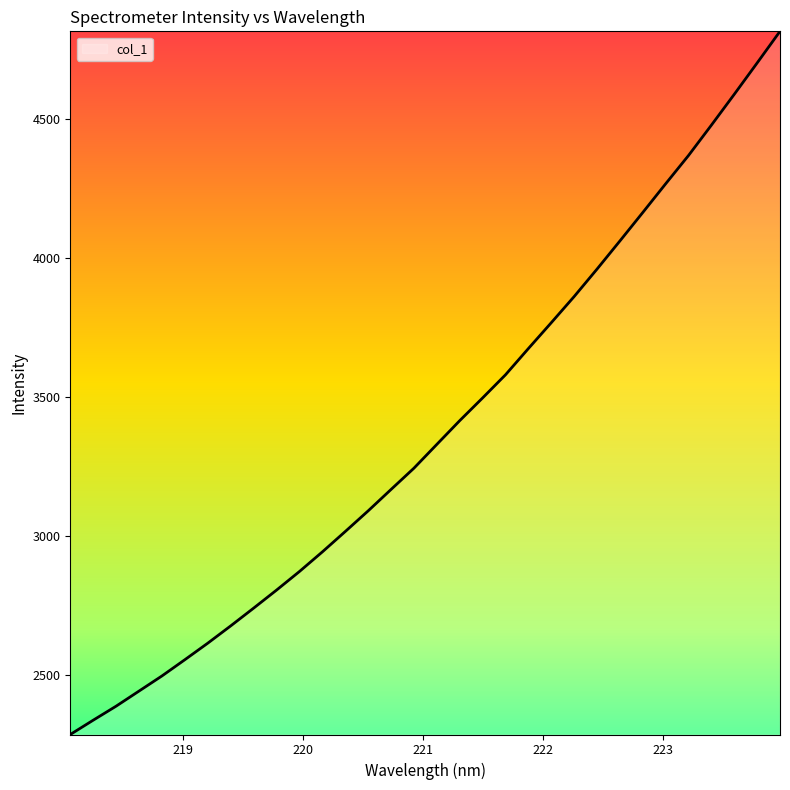

What is the minimum value shown in the chart?

2284.0